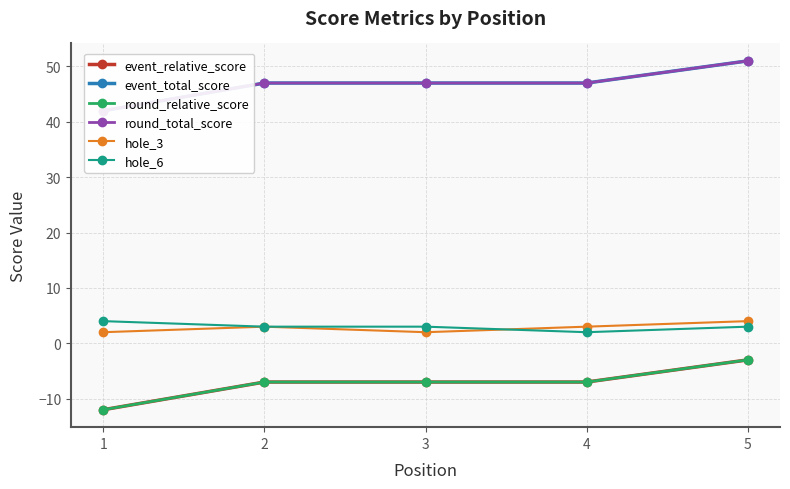

The value of hole_6 at 1 is 7. True or false?

False